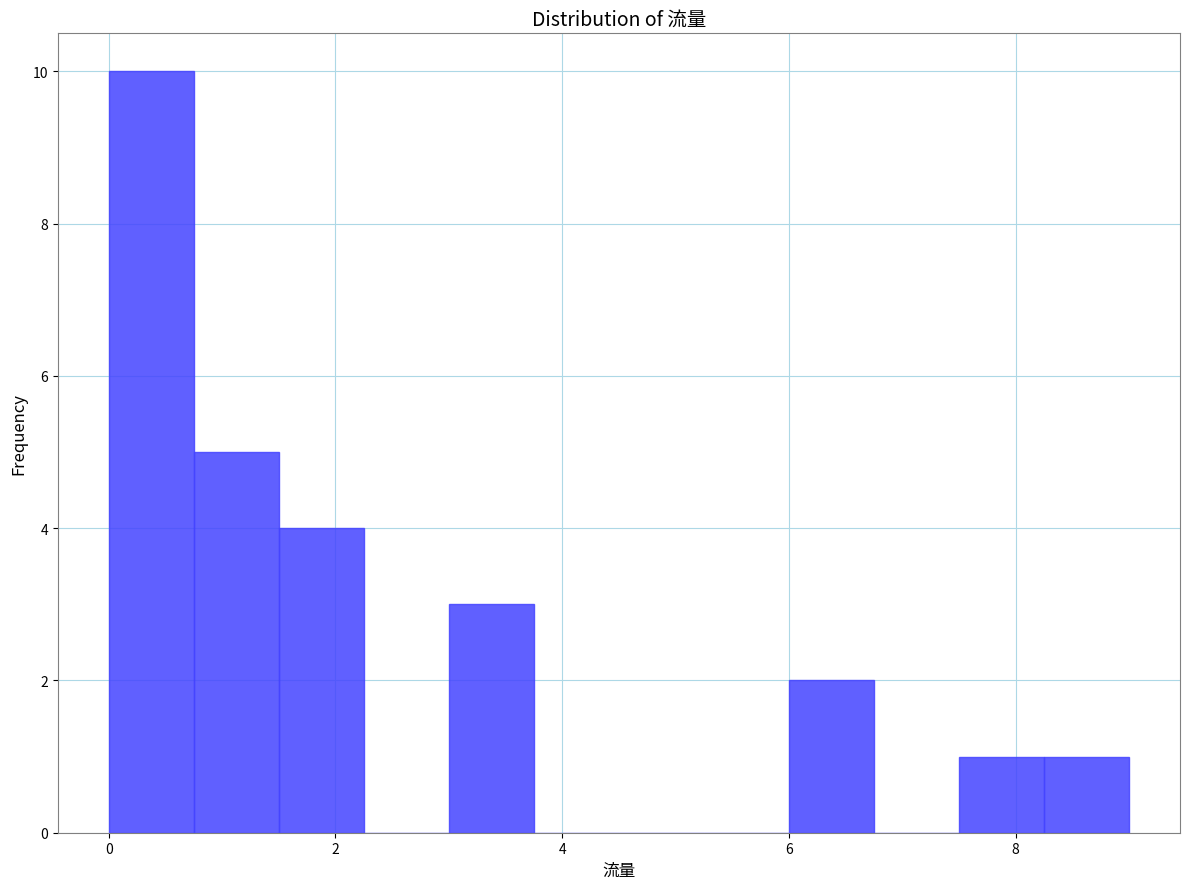

Around what value on the x-axis is the tallest bar? Give the approximate position of its centre, as read against the axis.

0.4